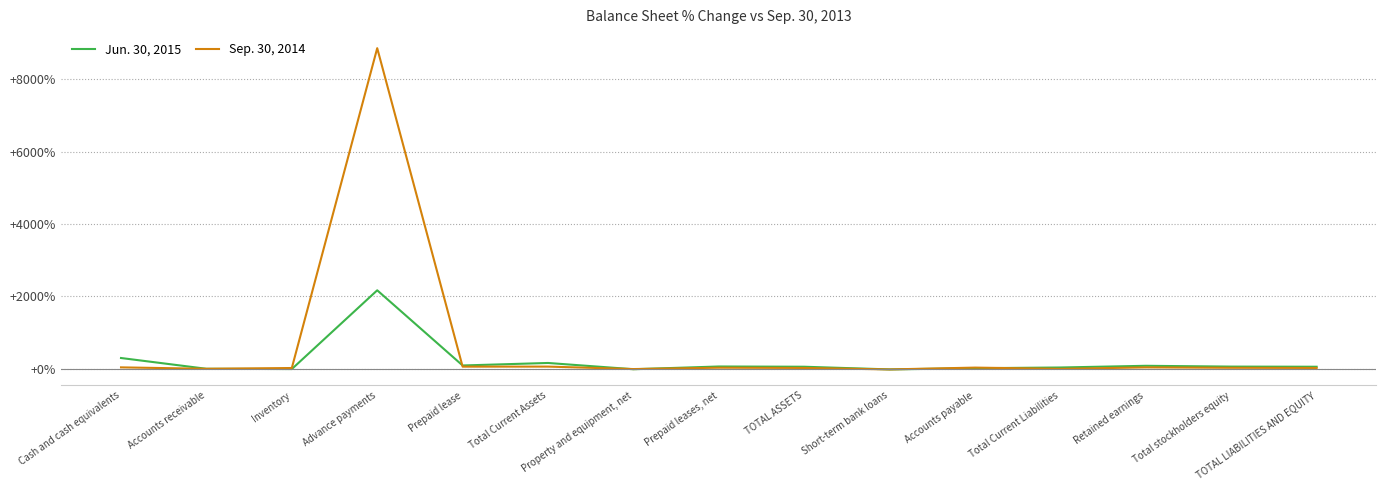

The value of Jun. 30, 2015 at Advance payments is 3717.9. True or false?

False